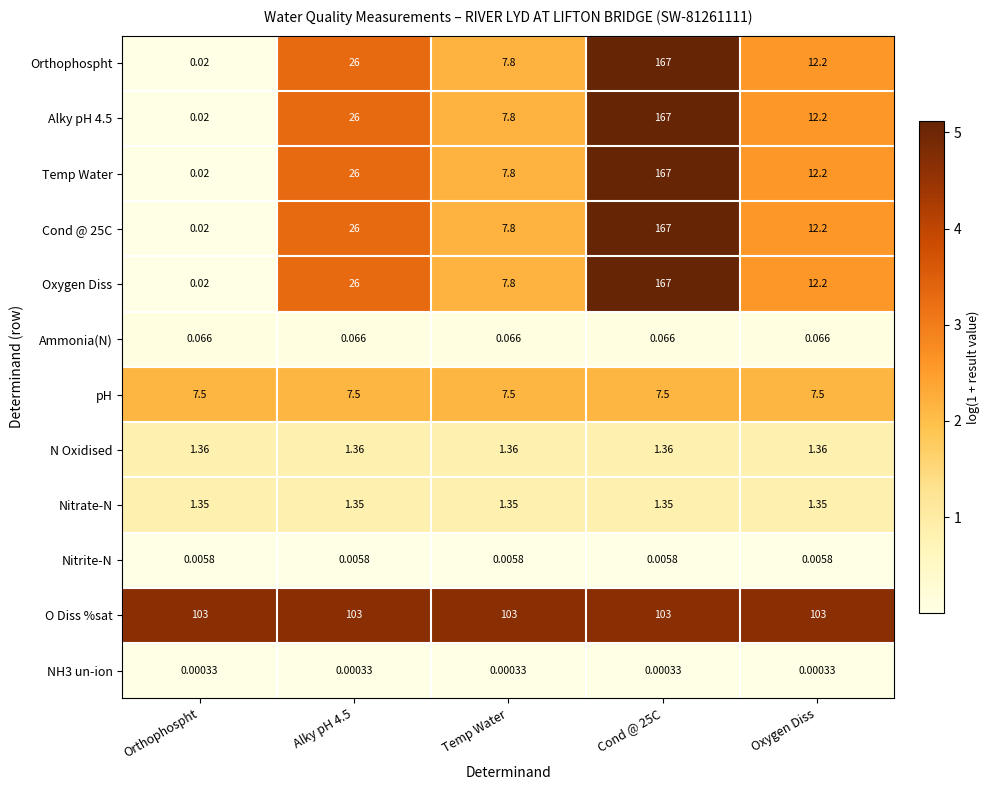

Which series has the largest total across all categories?

O Diss %sat